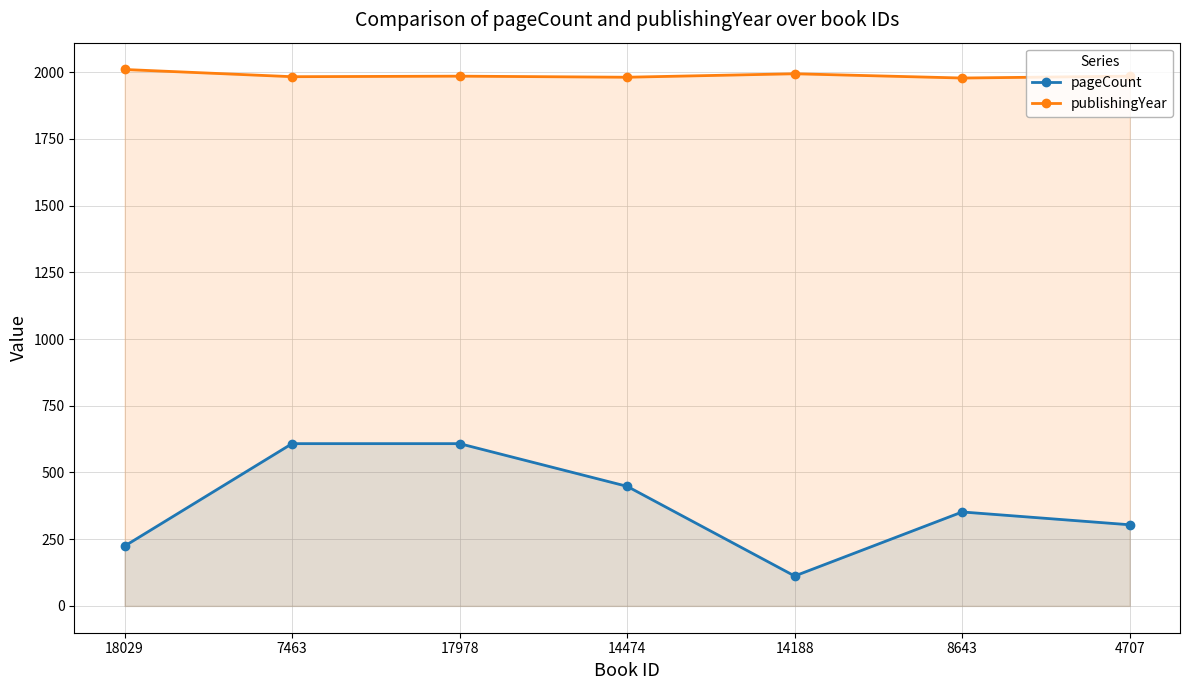

How many interior local peaks does the pageCount series have?

1